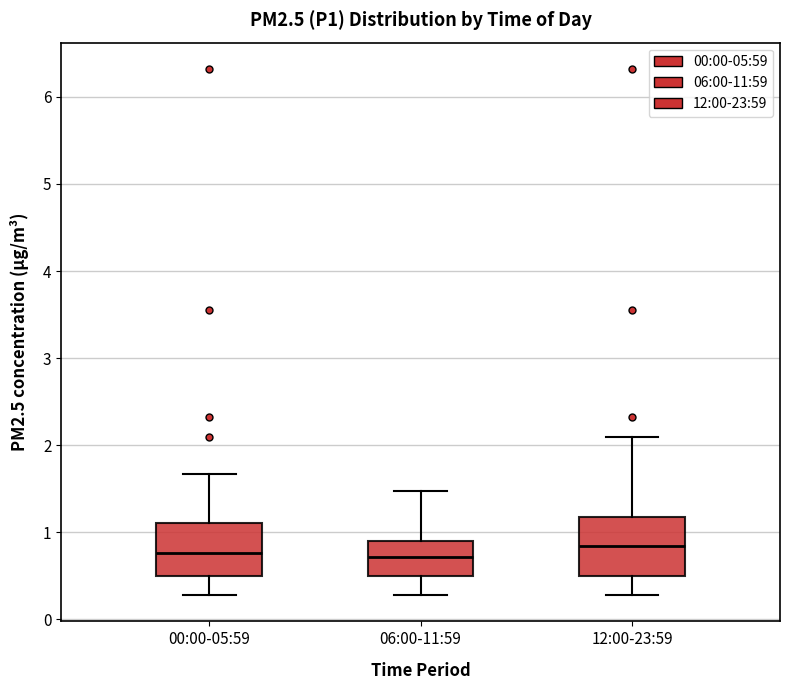

Reading left to right, read every box against the y-axis: the position of its median line, the range the box covers, and the ends of its whiskers. The values are not printed on the chart, so give them approximately, as read against the axis.

00:00-05:59: median 0.8, box 0.5 to 1.1, whiskers 0.3 to 1.7
06:00-11:59: median 0.7, box 0.5 to 0.9, whiskers 0.3 to 1.5
12:00-23:59: median 0.8, box 0.5 to 1.2, whiskers 0.3 to 2.1